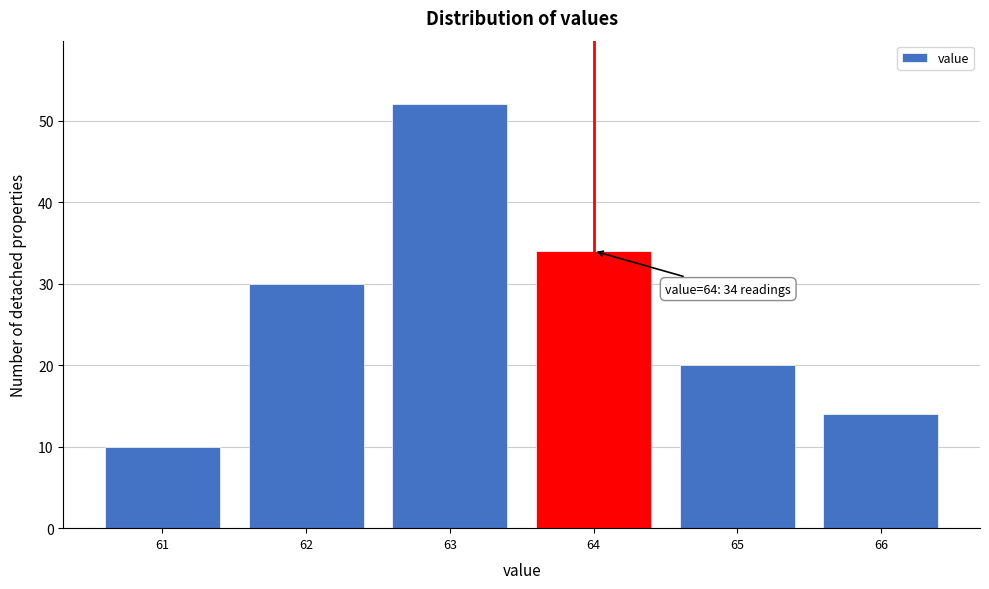

Reading right to left, extract all data points from this chart.

14	20	34	52	30	10